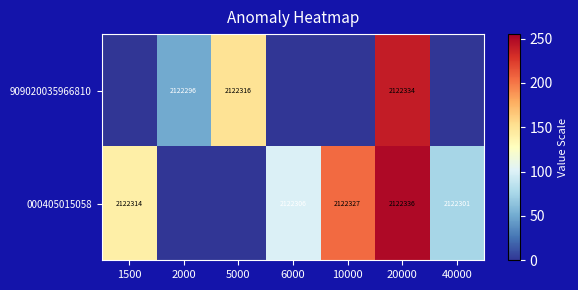

The 000405015058 series shows 3660902 at 1500. True or false?

False